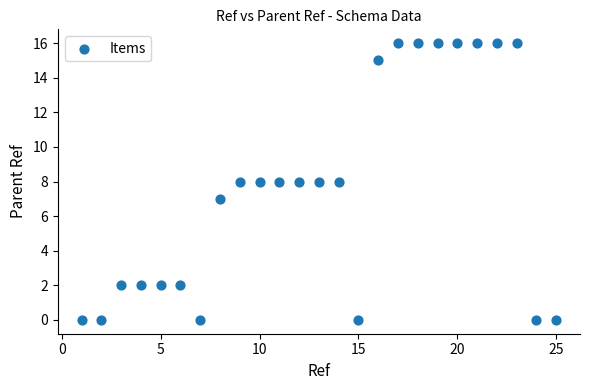

What is the range of X values (max minus min)?

24